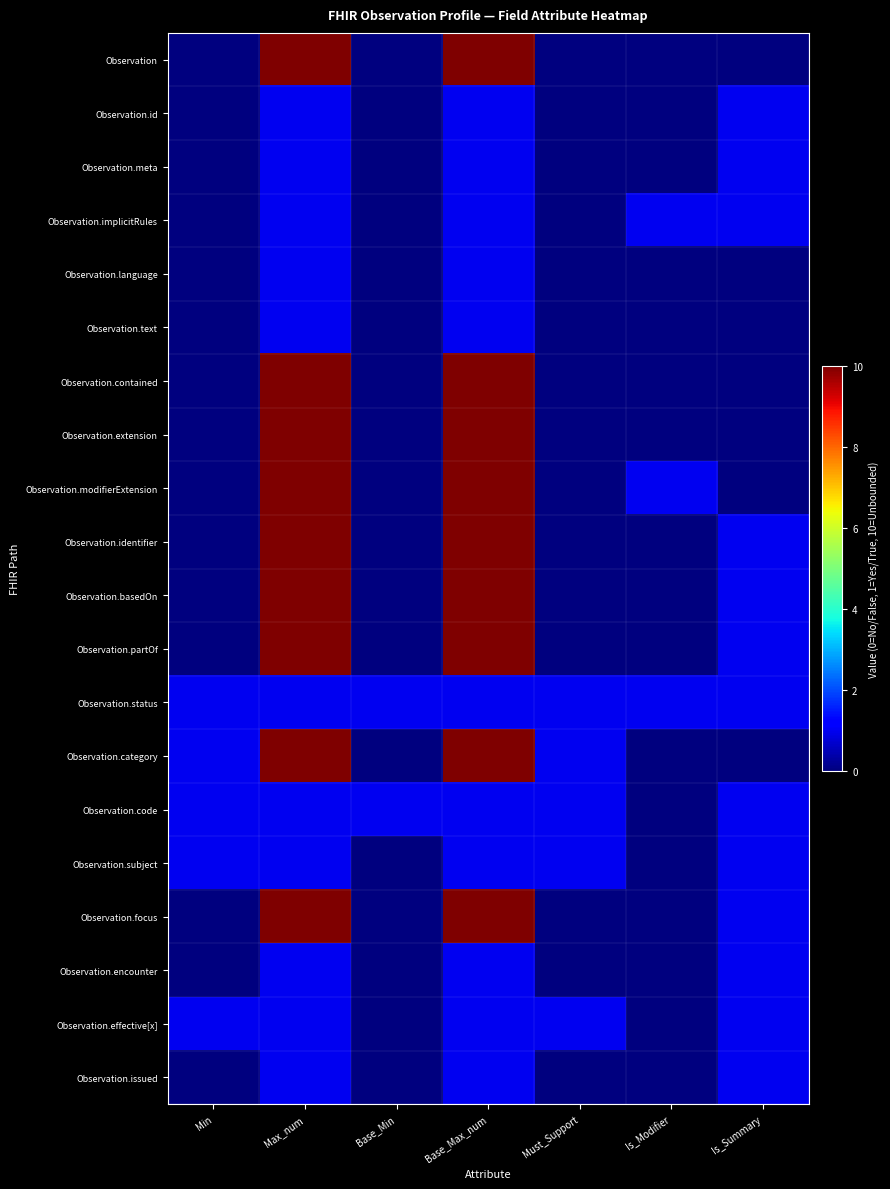

At which category does the chart reach its peak across all series?

Max_num